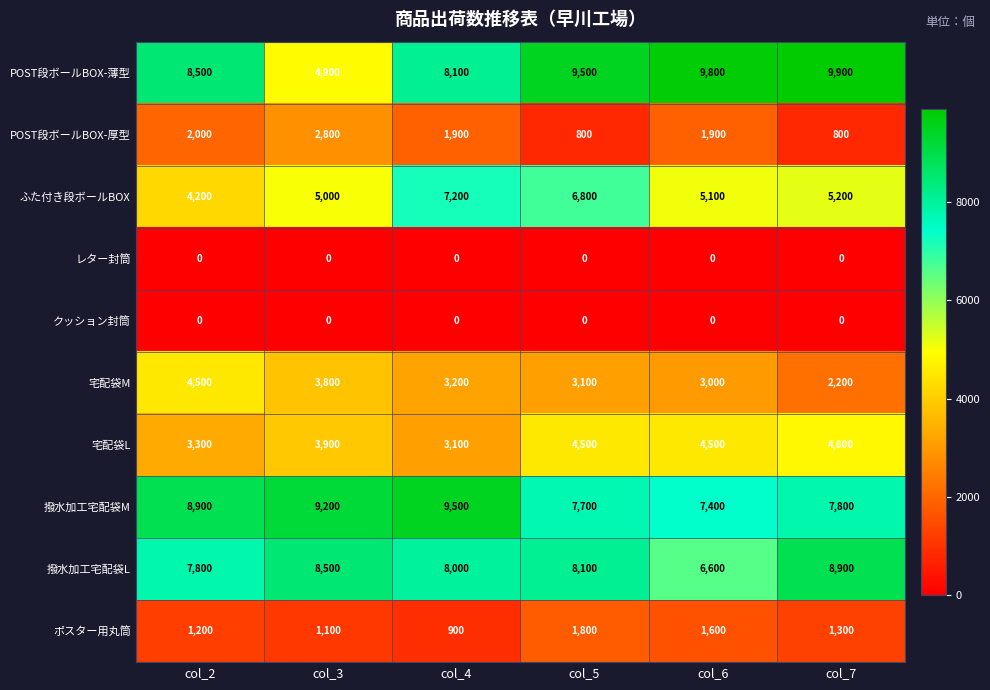

How many series are shown in this chart?

10